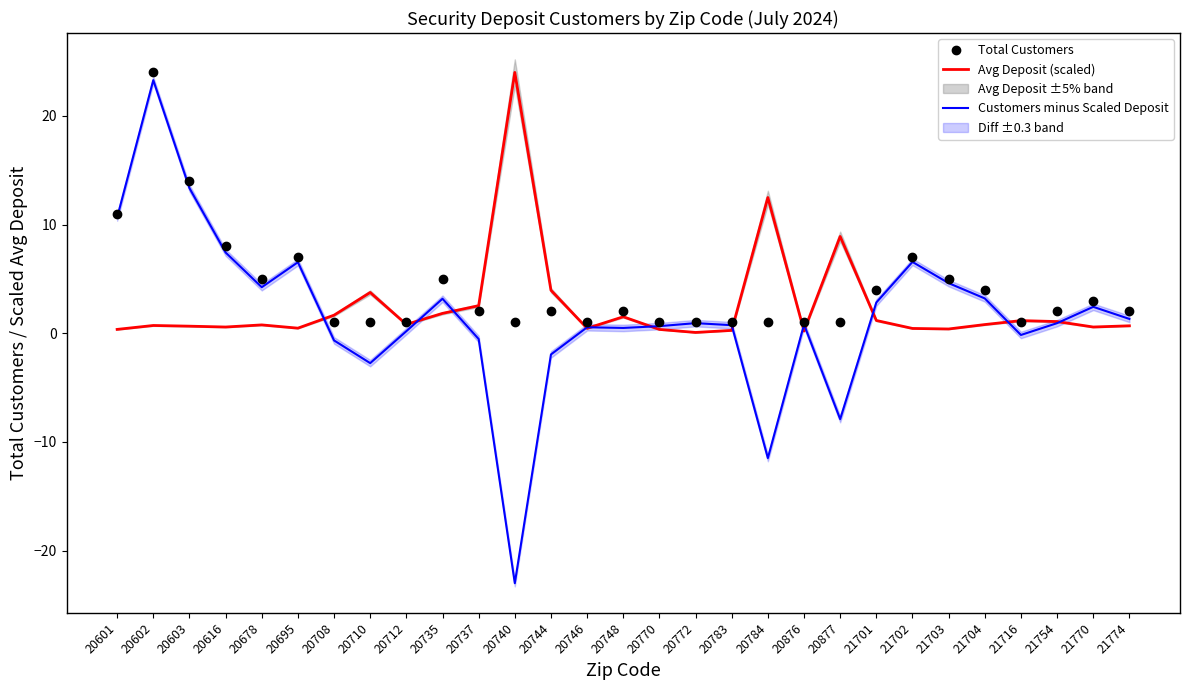

What is the minimum value shown in the chart?

-23.0